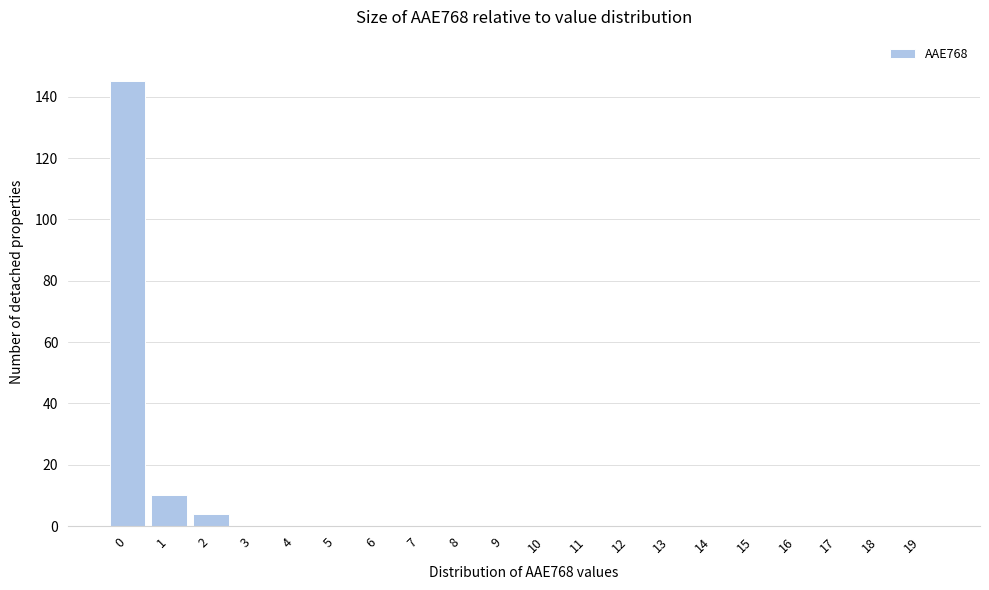

Reading left to right, list all the values displayed in this chart.

0=145	1=10	2=4	3=0	4=0	5=0	6=0	7=0	8=0	9=0	10=0	11=0	12=0	13=0	14=0	15=0	16=0	17=0	18=0	19=0